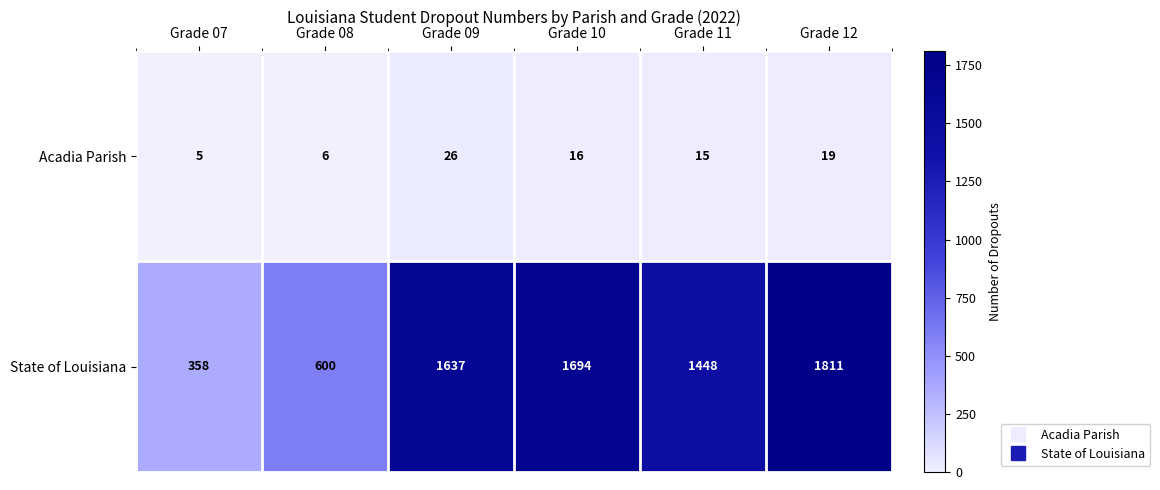

How many series are shown in this chart?

2